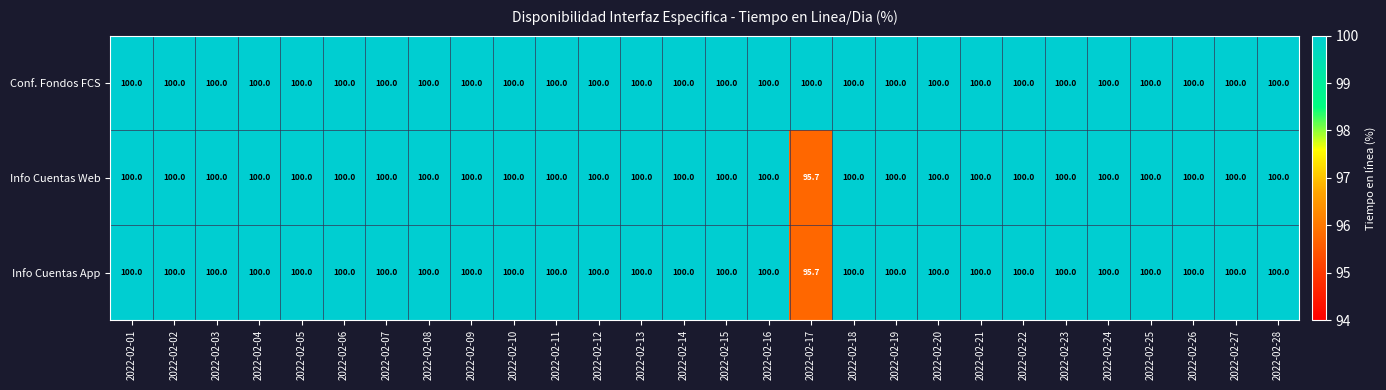

What is the average value of the Conf. Fondos FCS series?

100.0